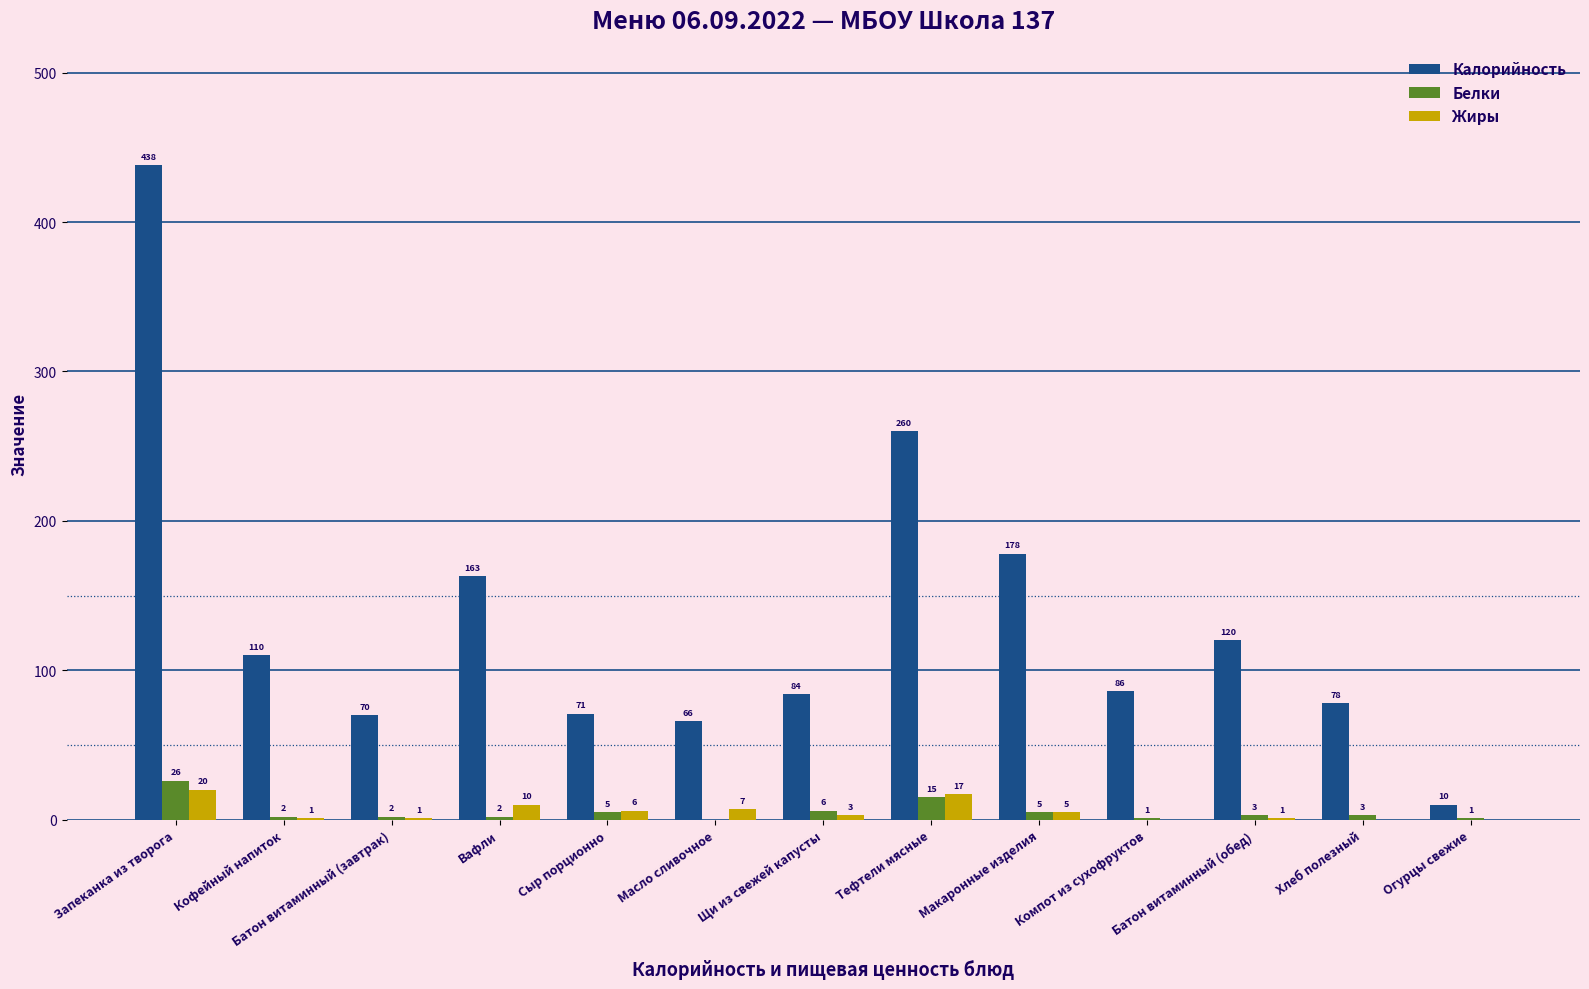

Which series has the widest spread of values?

Калорийность